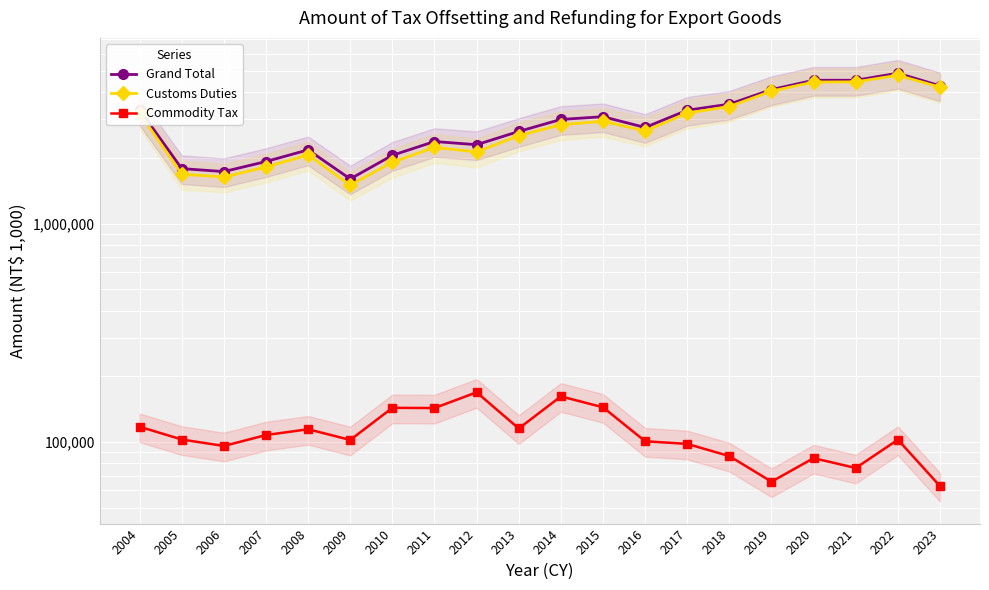

True or false: Grand Total and Commodity Tax cross at least once.

False